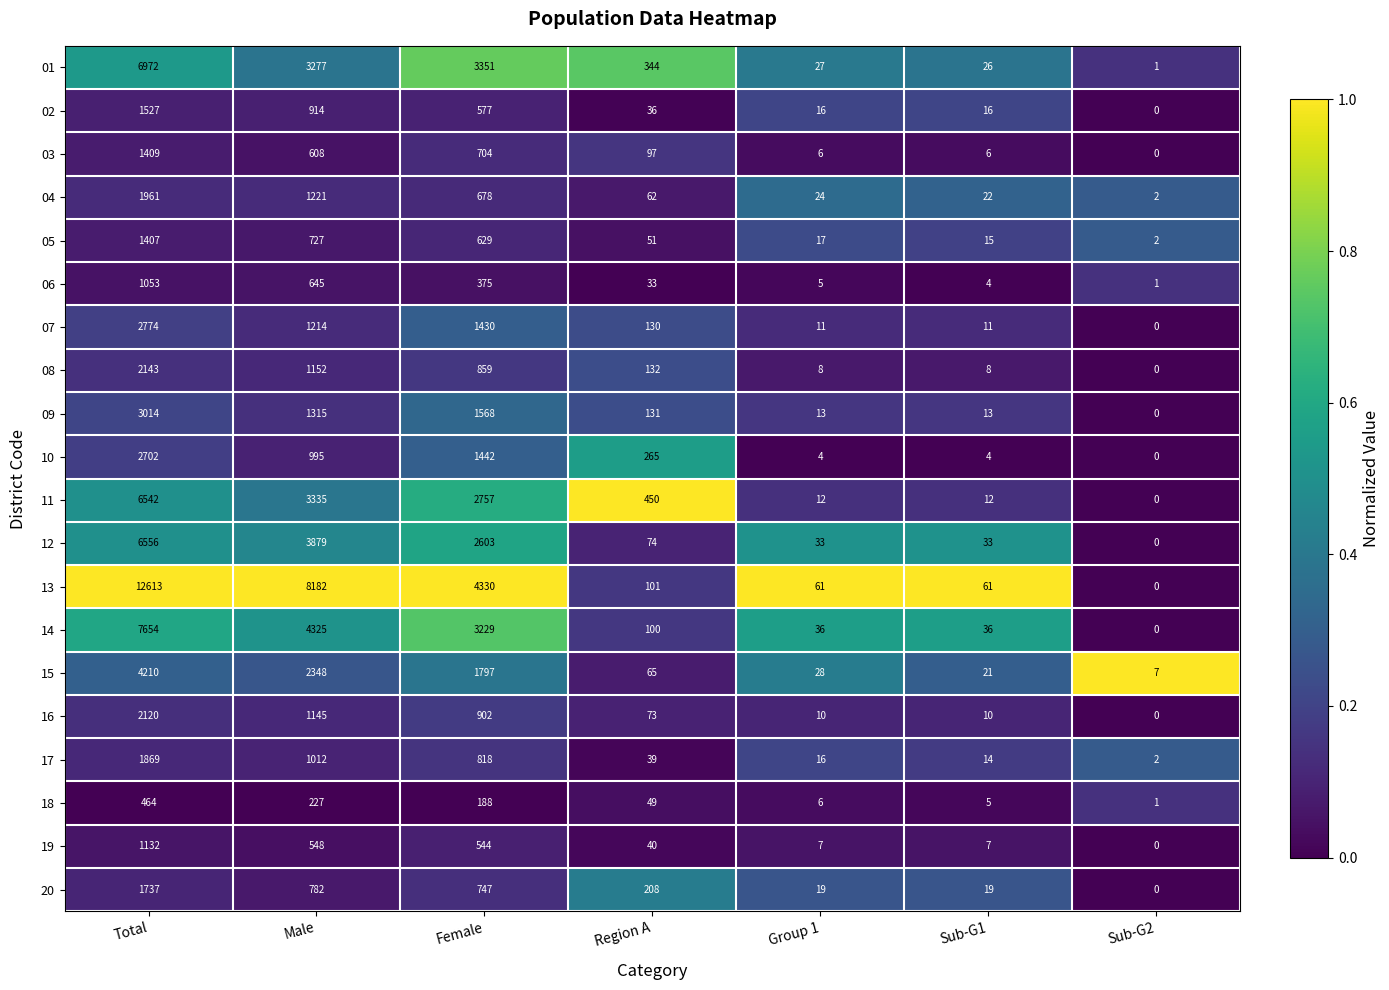

What is the difference between the highest and lowest values at Female?

4142